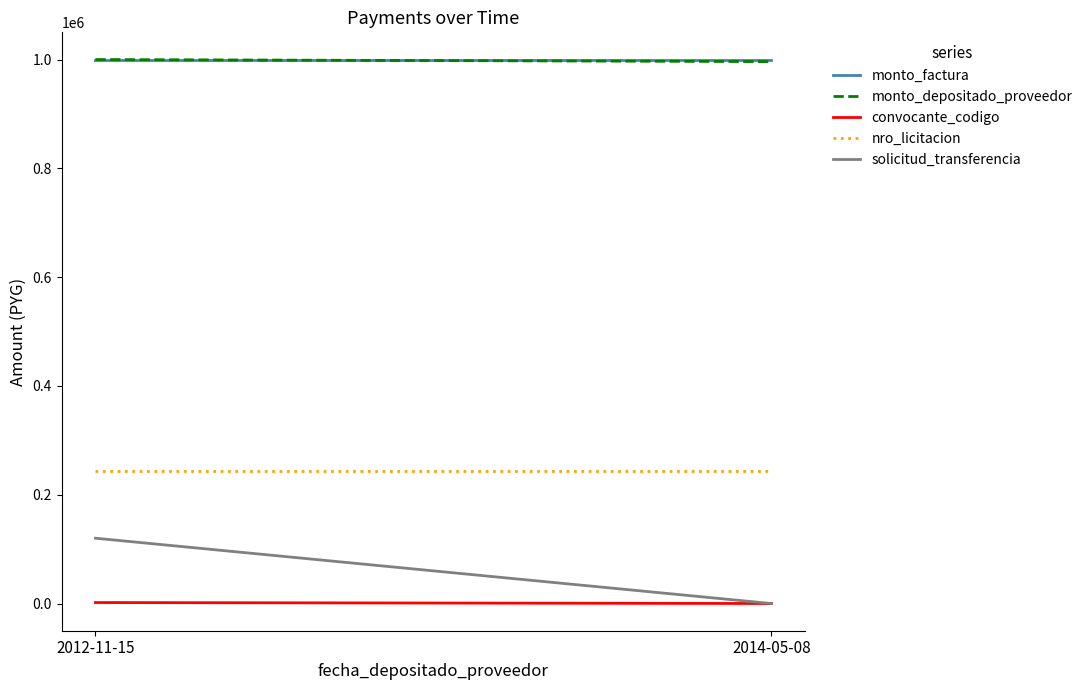

Reading right to left, what are all the values shown in this chart?

monto_factura: 2014-05-08=1000000	2012-11-15=1000000
monto_depositado_proveedor: 2014-05-08=996190	2012-11-15=1000000
convocante_codigo: 2014-05-08=21	2012-11-15=1808
nro_licitacion: 2014-05-08=242788	2012-11-15=242788
solicitud_transferencia: 2014-05-08=0	2012-11-15=120063